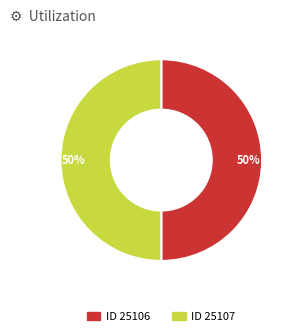

What percentage is the ID 25106 slice, to the nearest percent?

50%